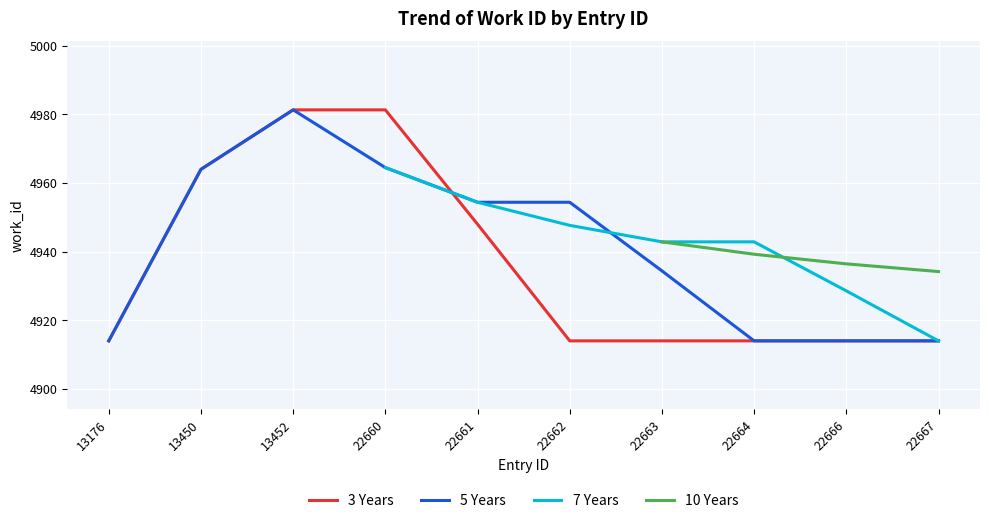

Which label corresponds to the largest value in the chart?

13452